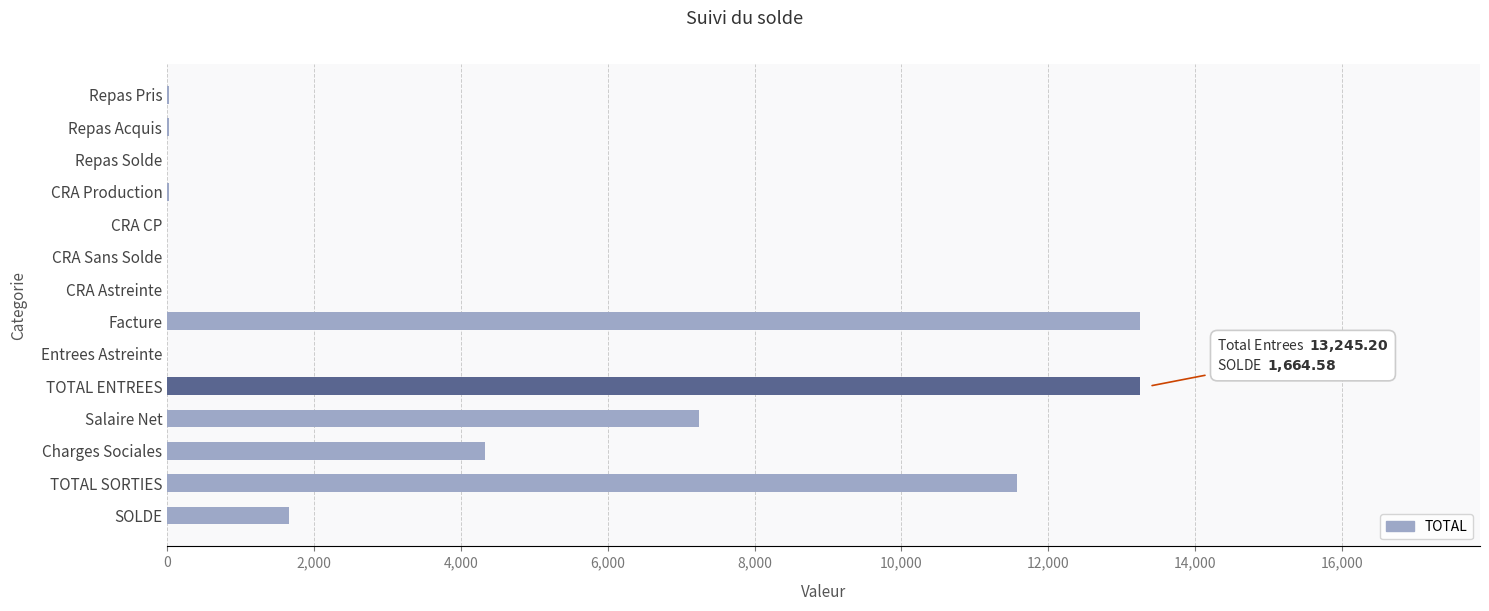

At which label is the value closest to 6622?

Salaire Net